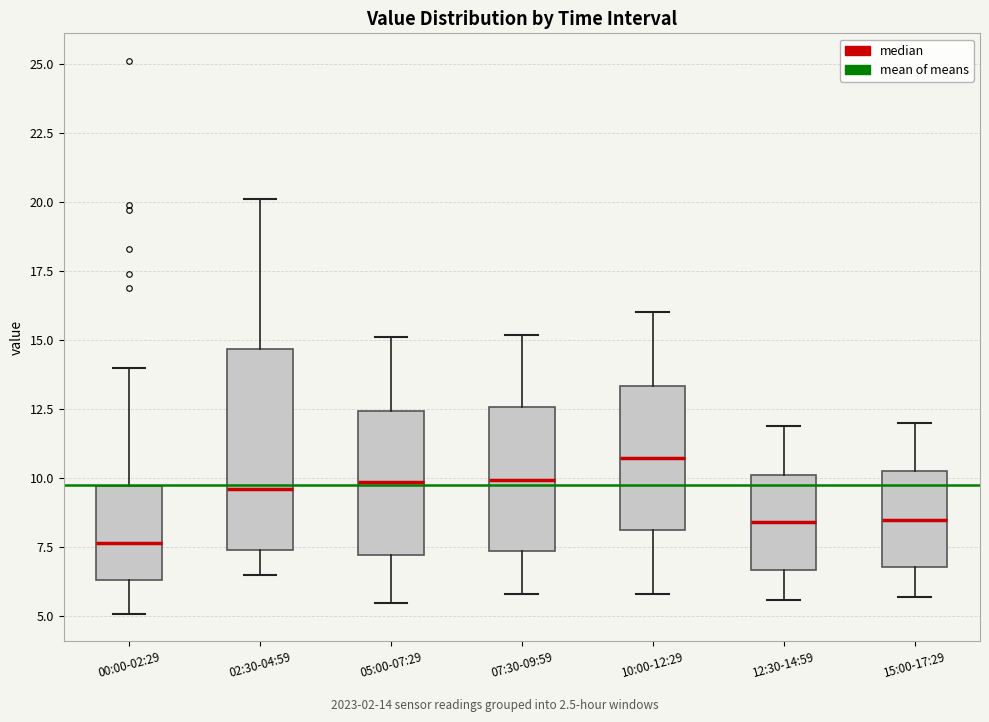

Which box has the lowest median line?

00:00-02:29